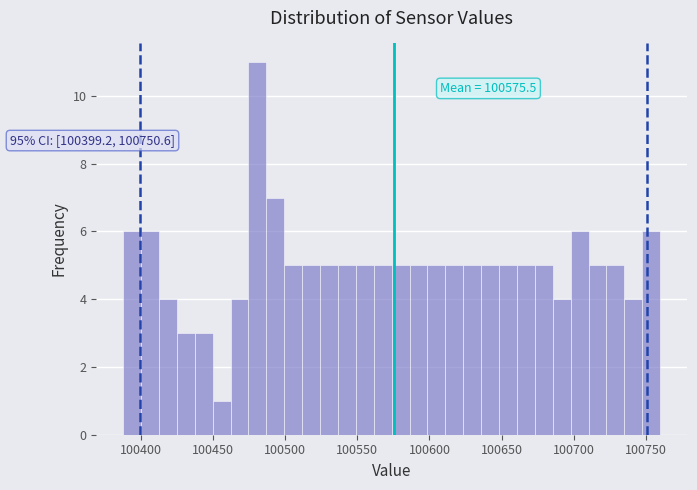

Read against the x-axis, roughly where is the centre of the tallest bar?

100480